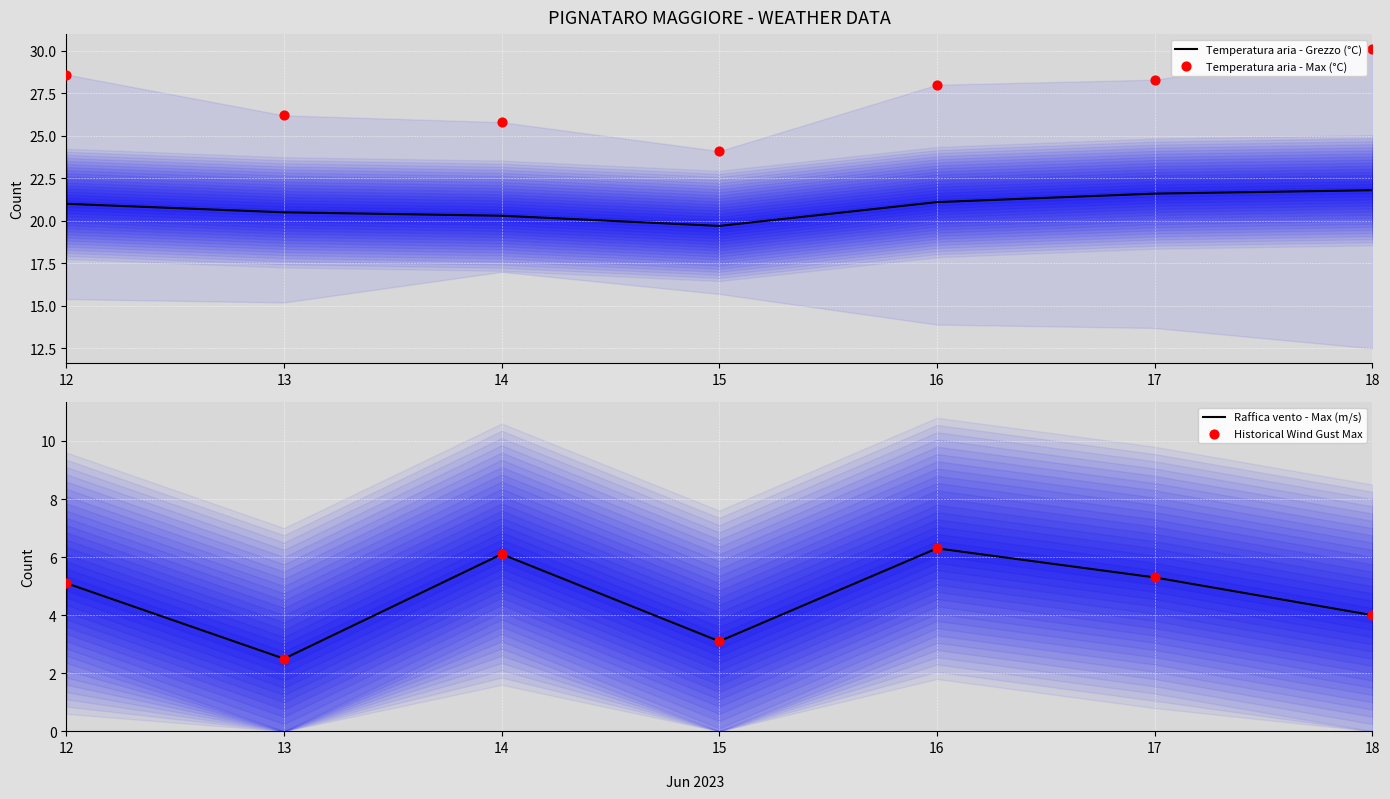

Is the value of Historical Wind Gust Max at 13 greater than the value of Temperatura aria - Grezzo (°C) at 12?

No